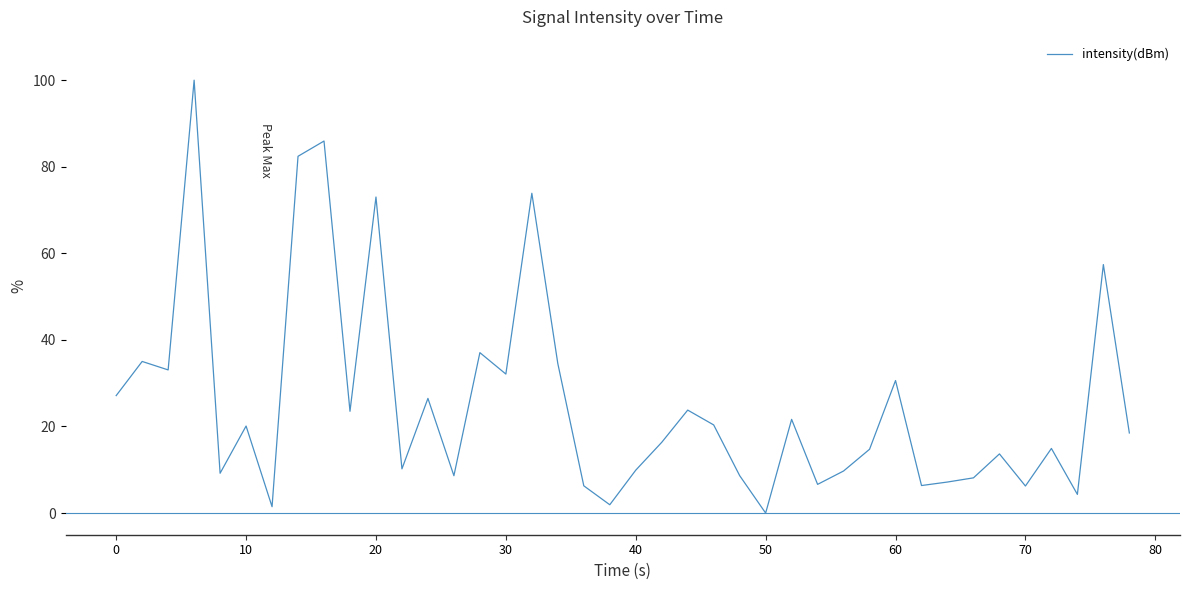

What is the maximum value shown in the chart?

100.0